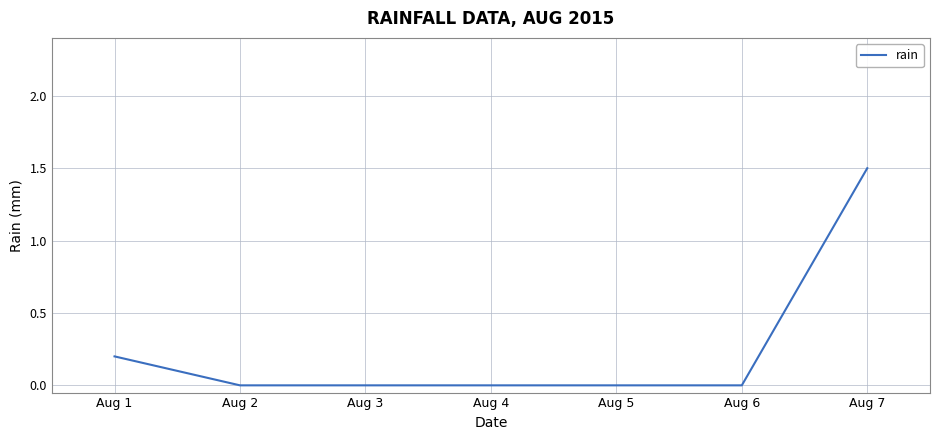

The value at Aug 7 is 0.8. True or false?

False